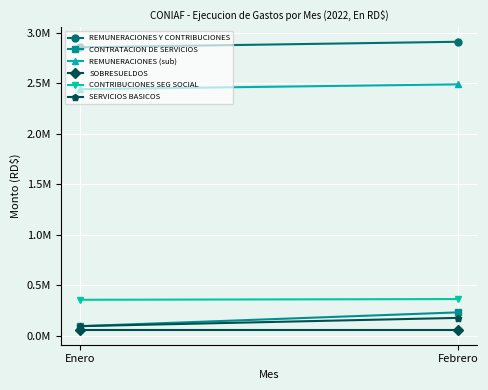

At how many categories does at least one series exceed 2789817?

2